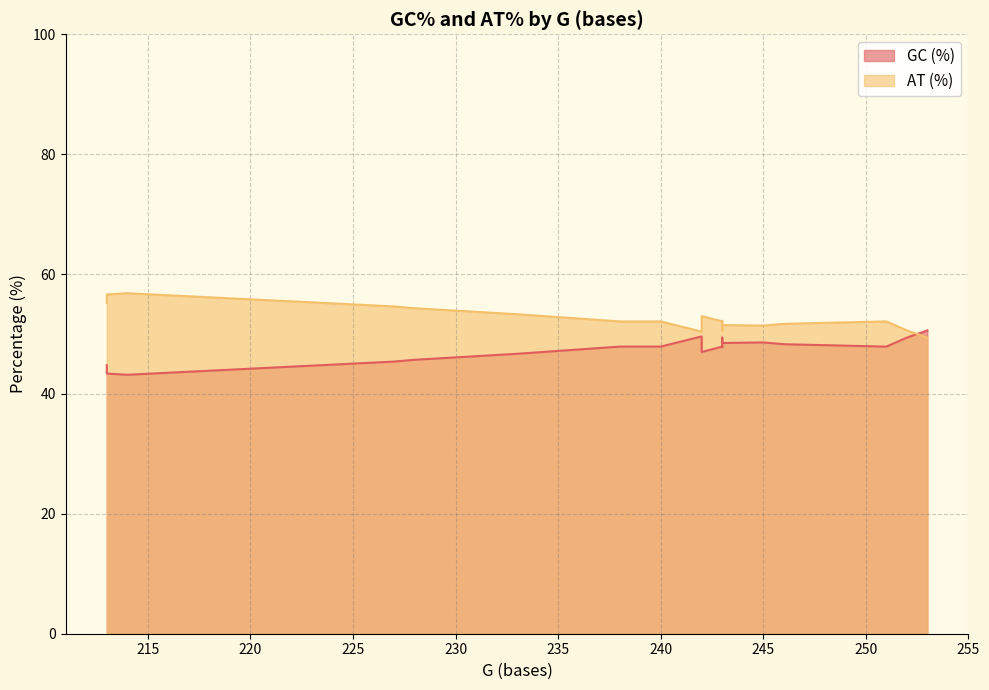

At how many categories does at least one series exceed 45?

20